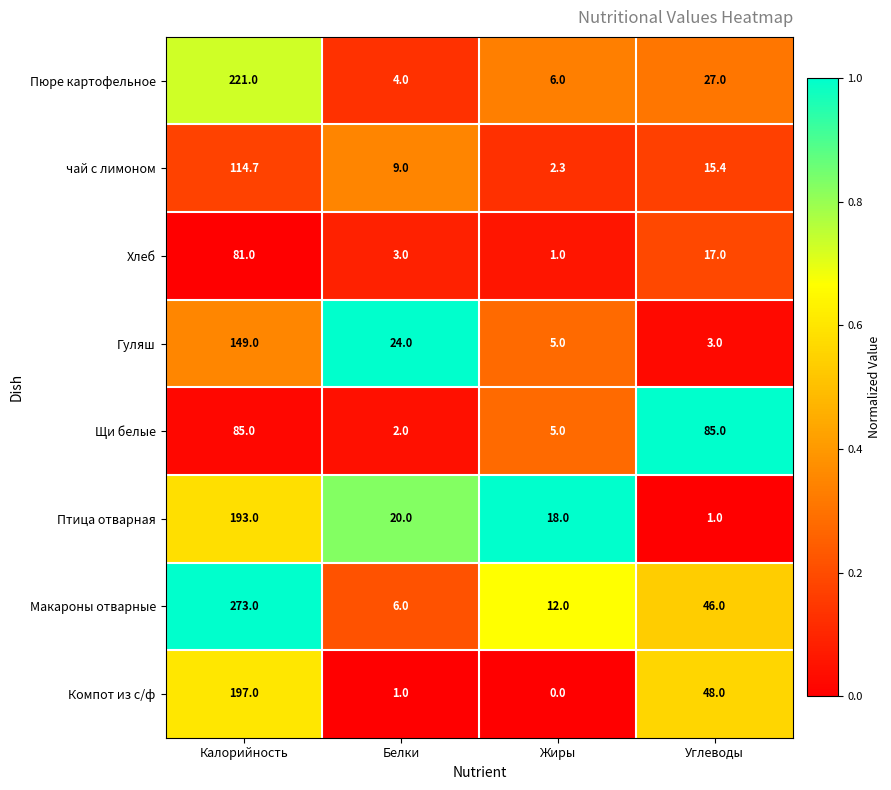

How many series are shown in this chart?

8